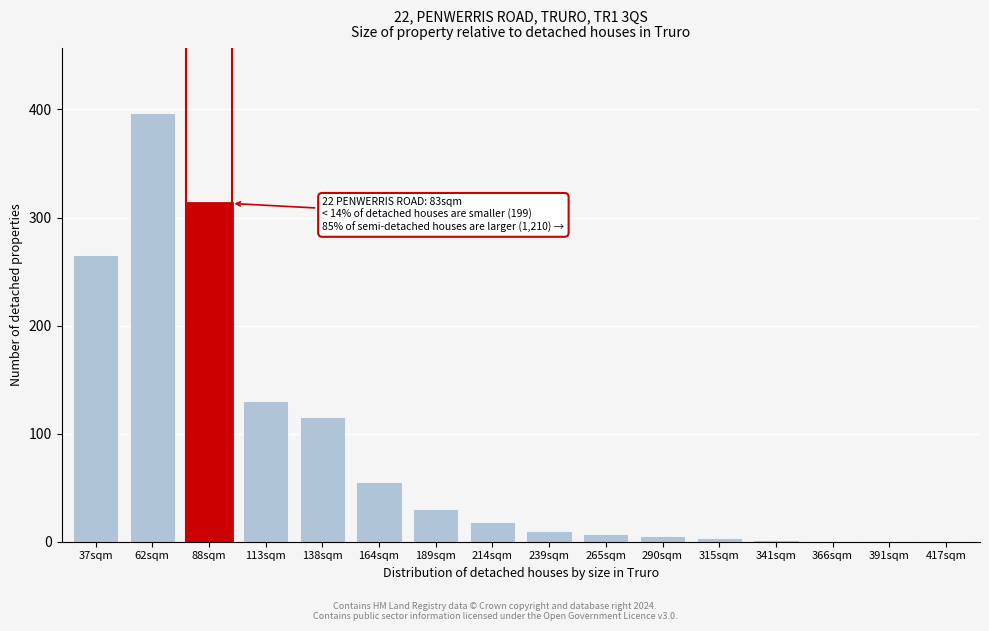

Between 214sqm and 88sqm, which is larger?

88sqm